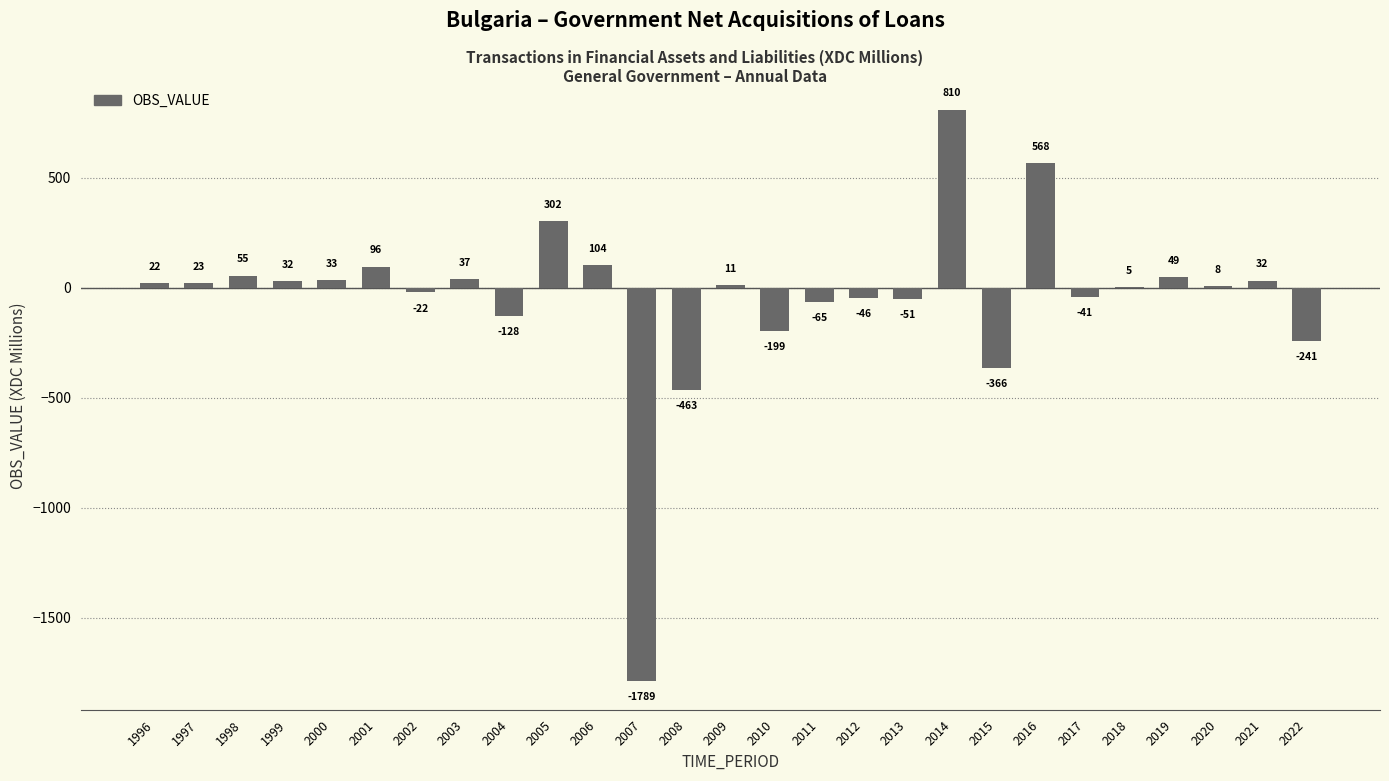

True or false: the data shows -40.7 at 2017.

True